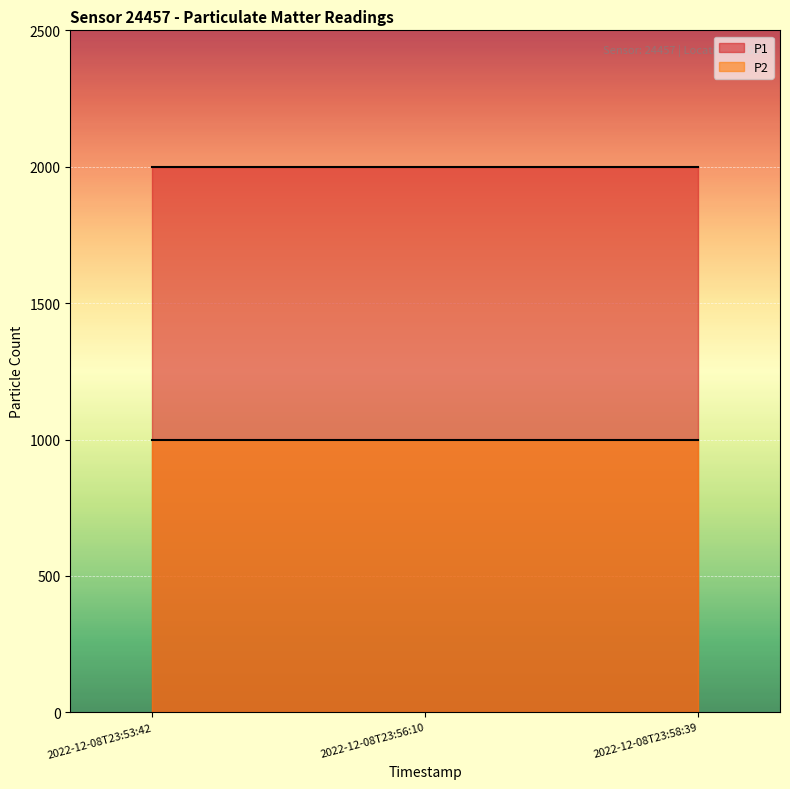

Rank the categories by P1 value from highest to lowest.

2022-12-08T23:53:42, 2022-12-08T23:56:10, 2022-12-08T23:58:39